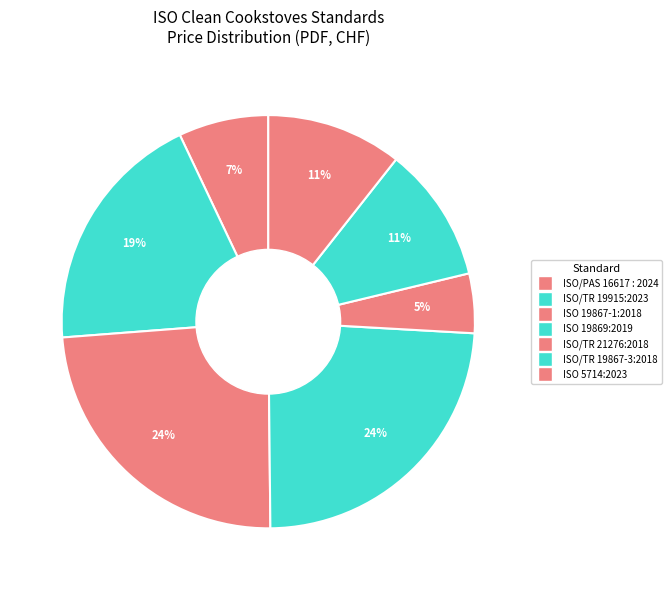

How many slices are in this pie chart?

7